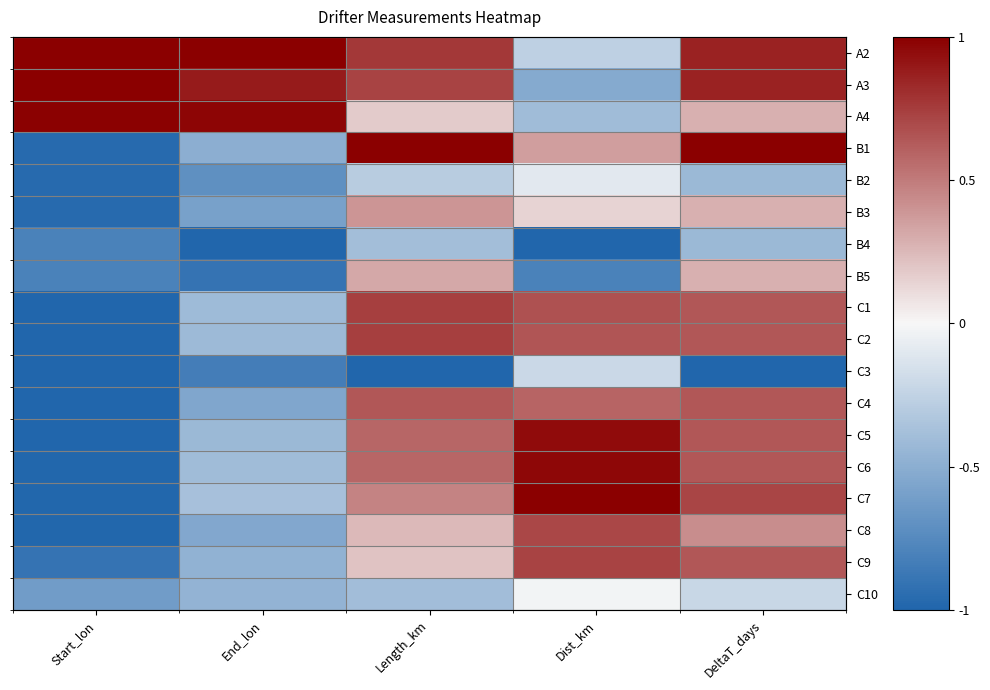

The C4 series shows -0.8 at End_lon. True or false?

False